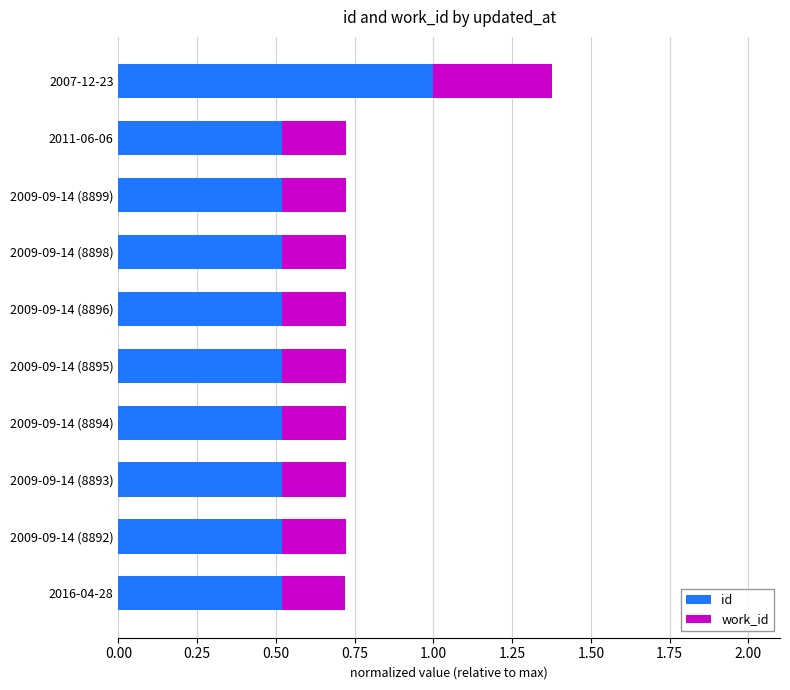

True or false: id has a value of 1.0 at 2007-12-23.

True